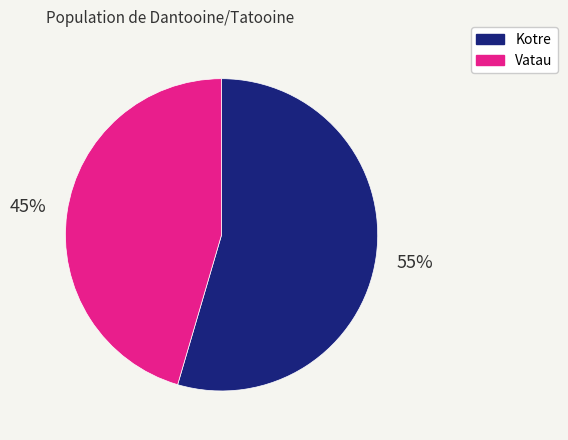

What is the majority slice?

Kotre